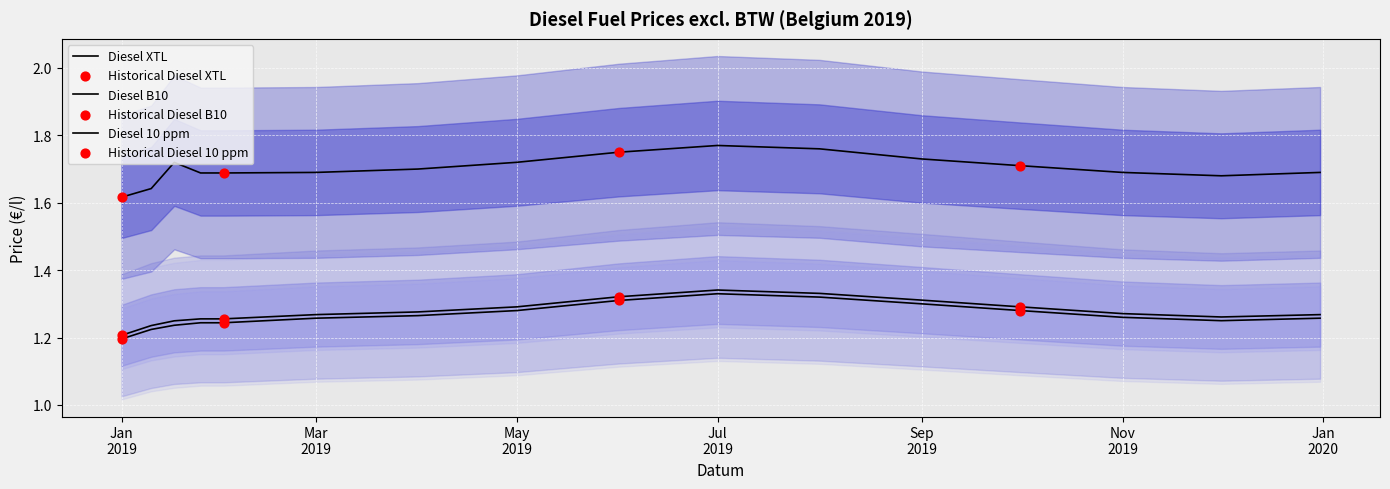

Which series contains the highest Y value?

Diesel XTL